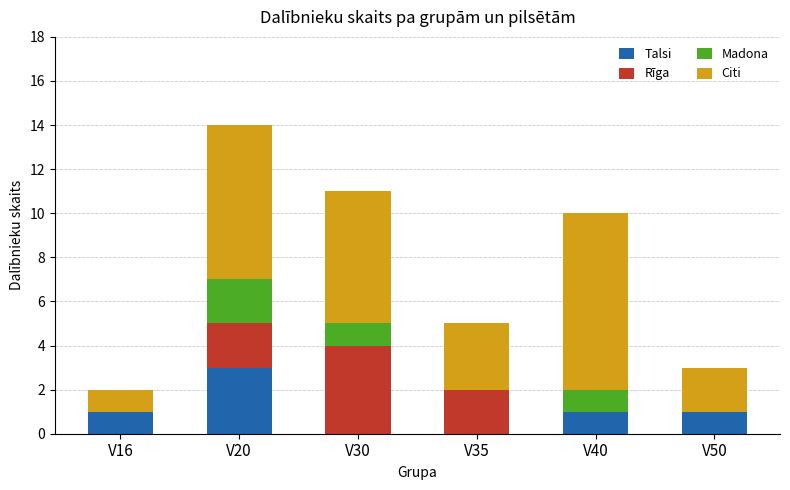

Which category has the highest value in the Talsi series?

V20